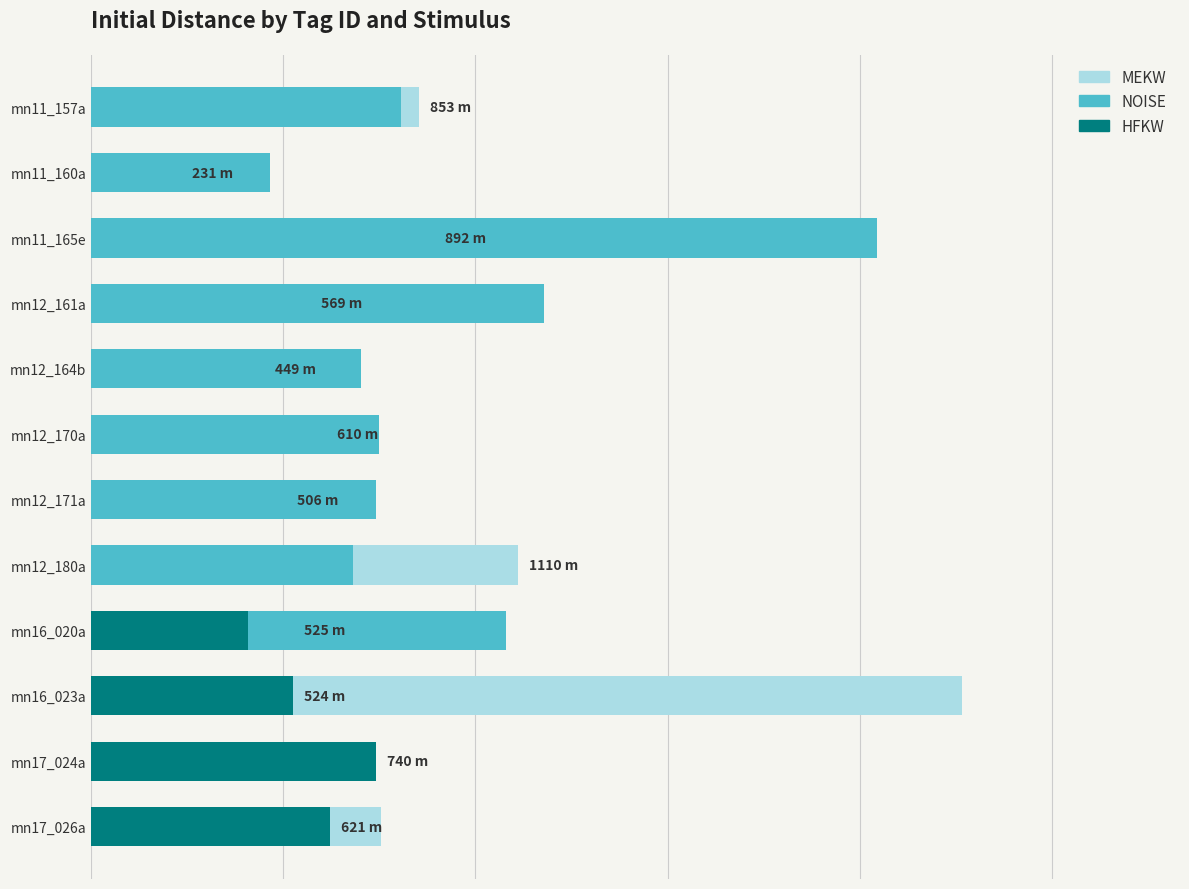

Is it true that HFKW equals 0 at mn12_161a?

True